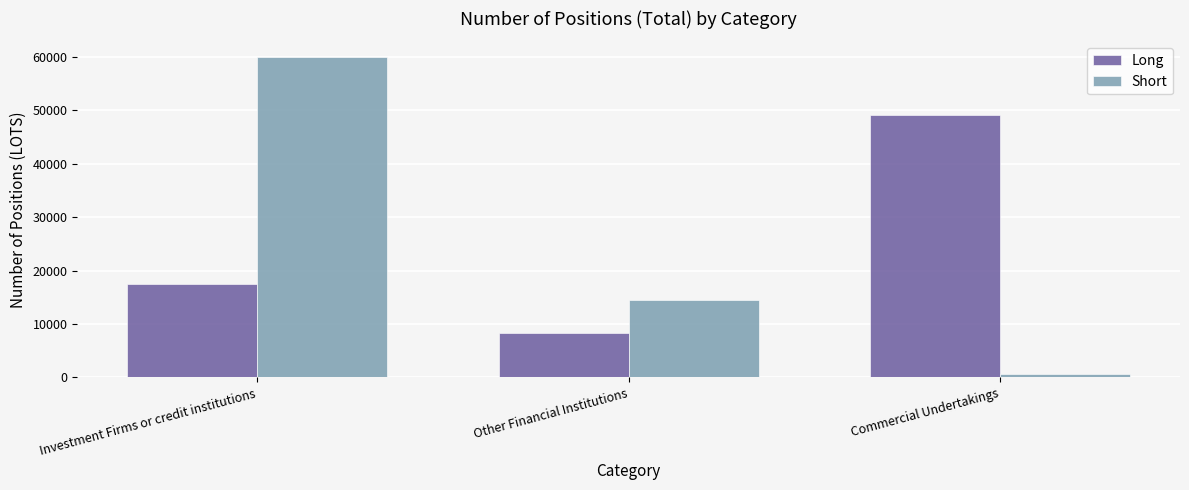

What is the label of the 3rd bar from the right?

Investment Firms or credit institutions